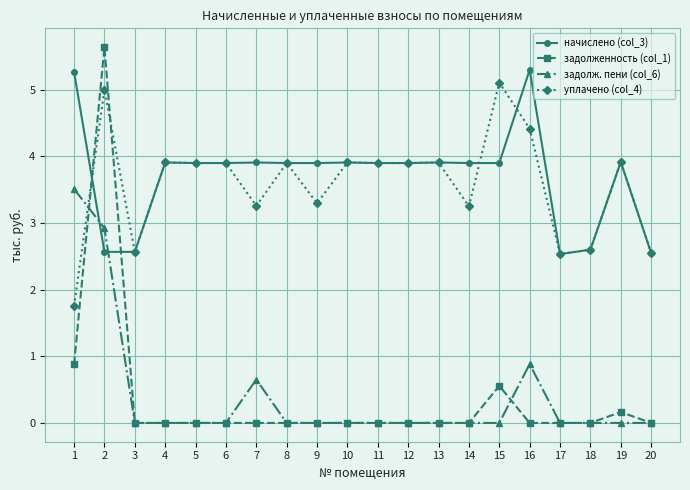

How many data points does each series have?

20